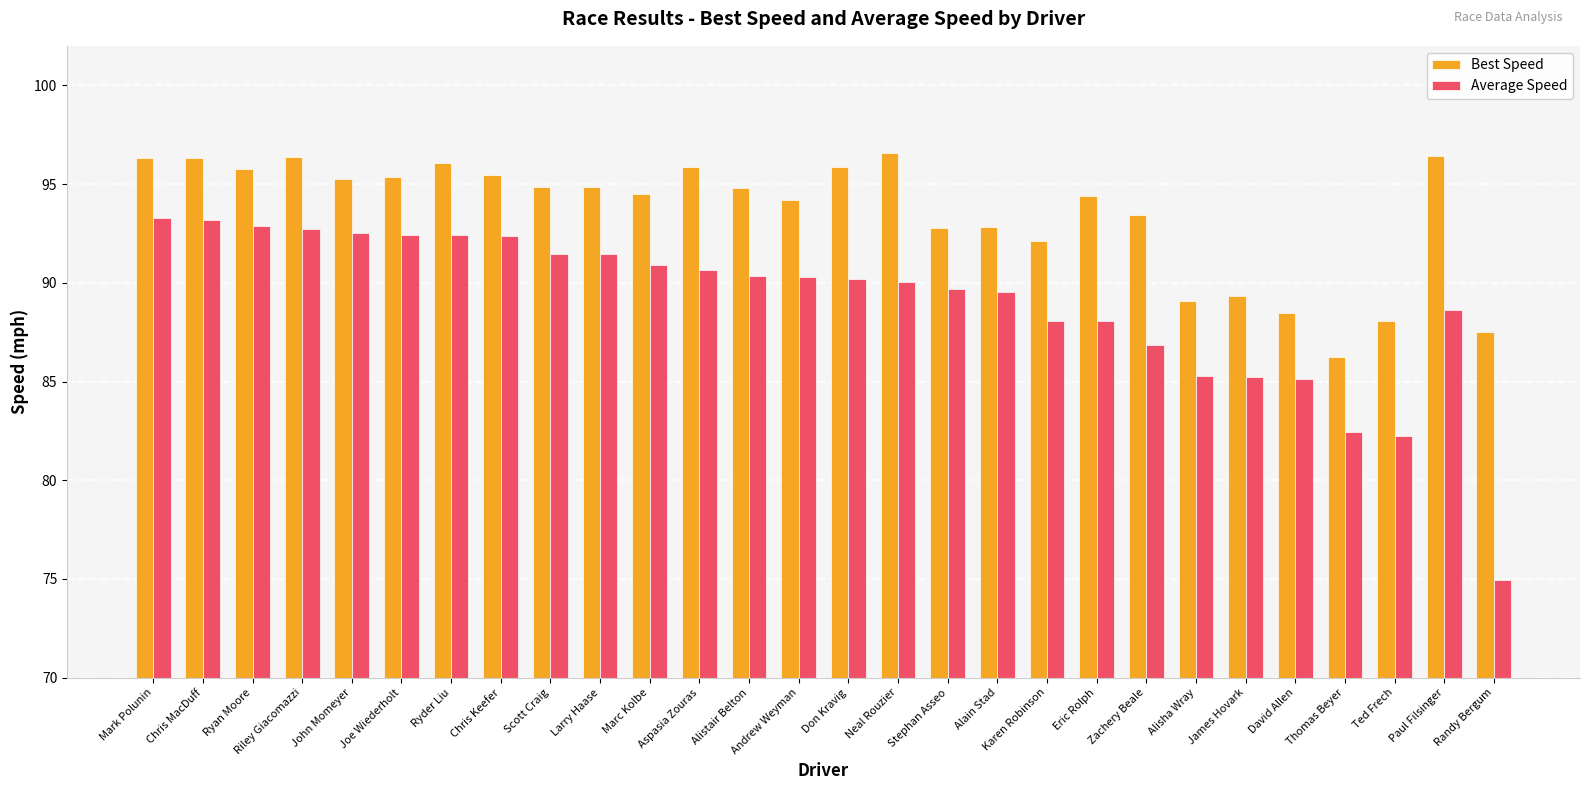

Rank the series at Karen Robinson from highest to lowest value.

Best Speed, Average Speed